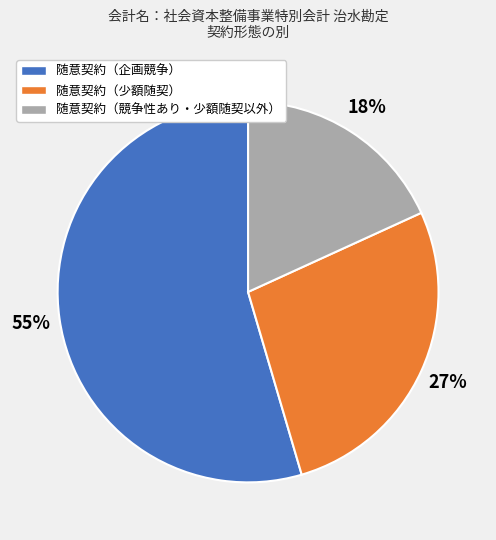

Is there a majority slice in this chart?

Yes